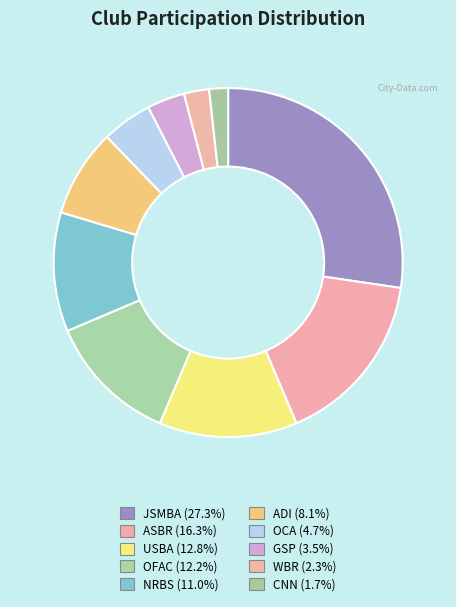

Which slice is the smallest?

CNN